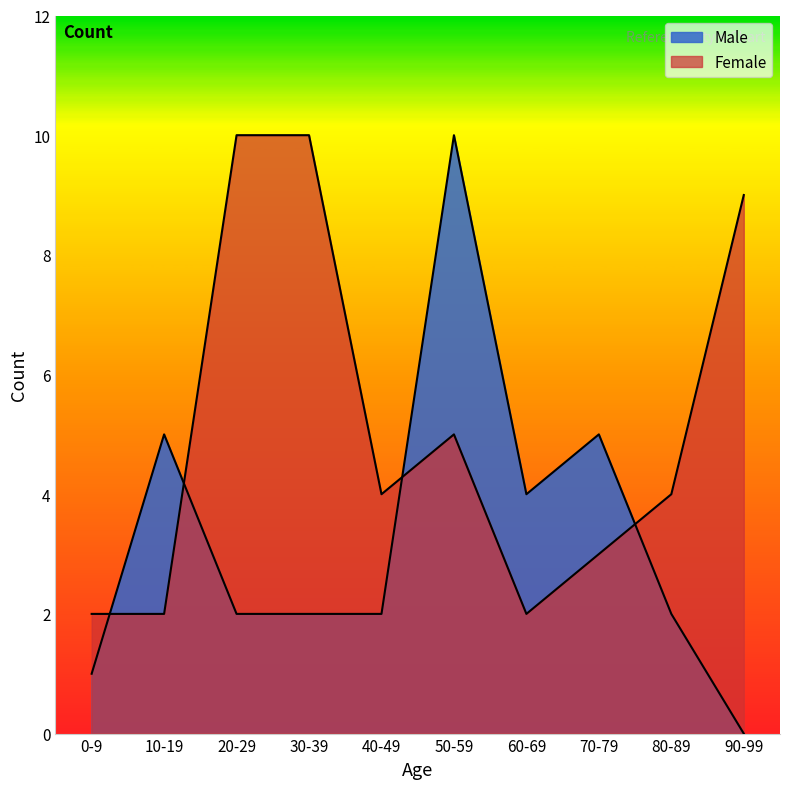

Which series has the largest total across all categories?

Female